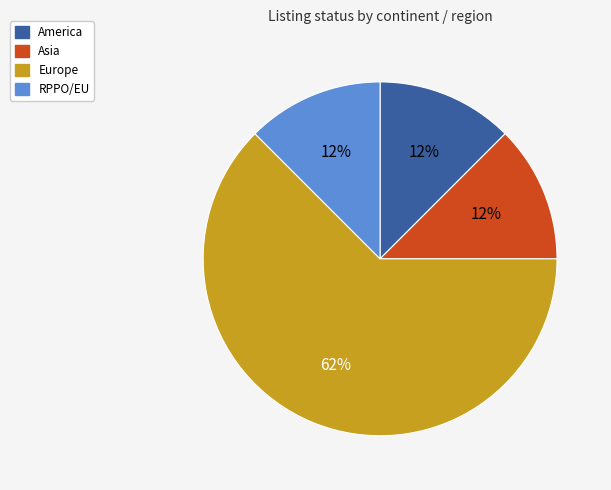

What is the largest slice in the pie chart?

Europe